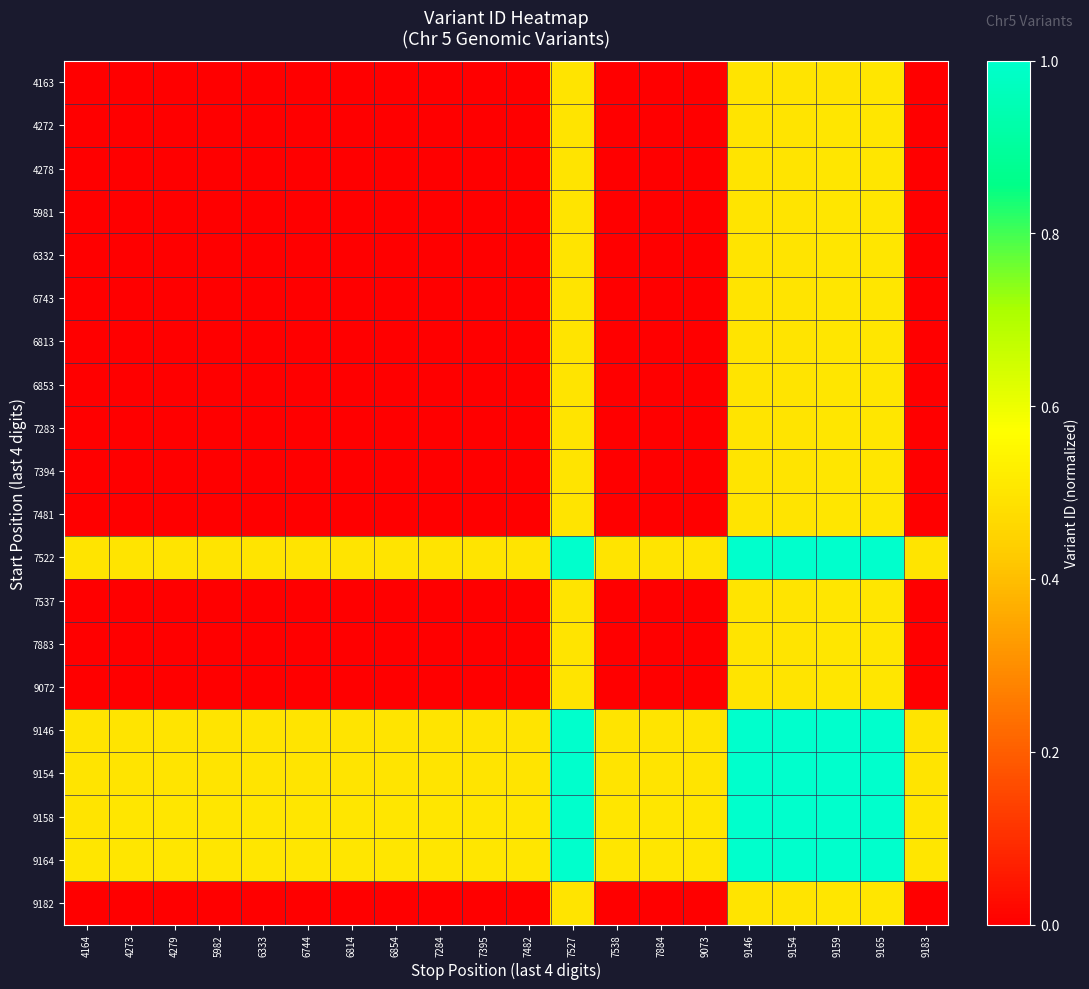

At 7884, list the series in order from largest to smallest.

9164, 9158, 9154, 9146, 7522, 9182, 9072, 7883, 7537, 7481, 7394, 7283, 6853, 6813, 6743, 6332, 5981, 4278, 4272, 4163